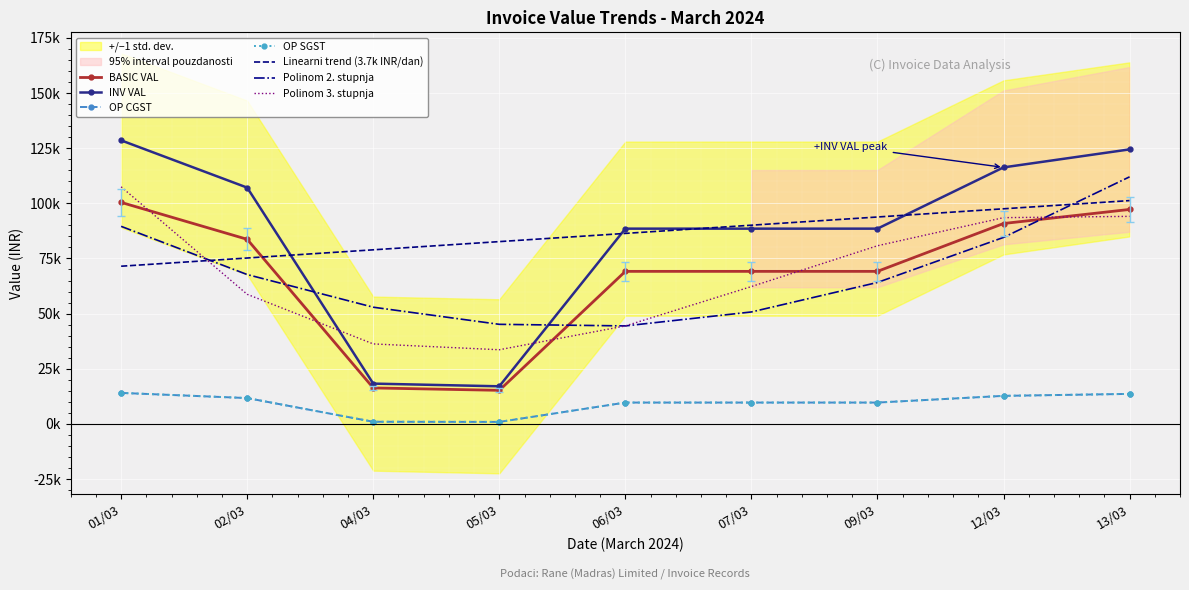

What is the difference between the highest and lowest values at 05/03?

16138.5